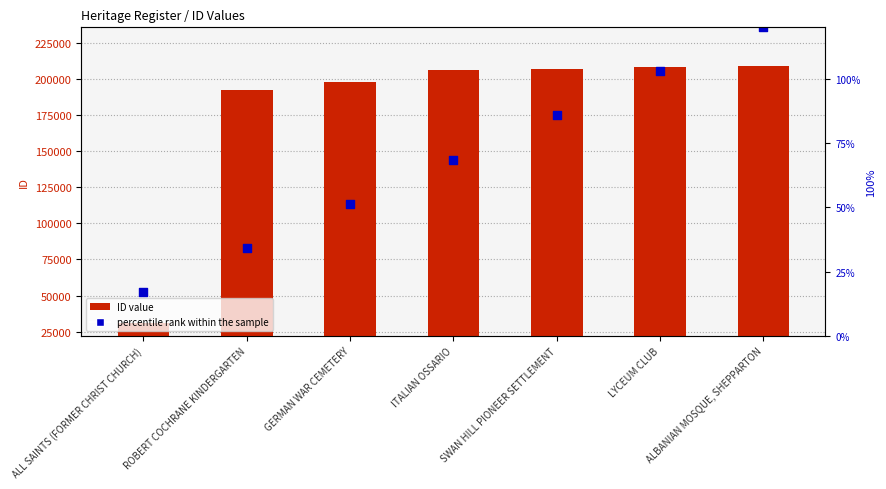

At which category is the sum across all series the highest?

ALBANIAN MOSQUE, SHEPPARTON